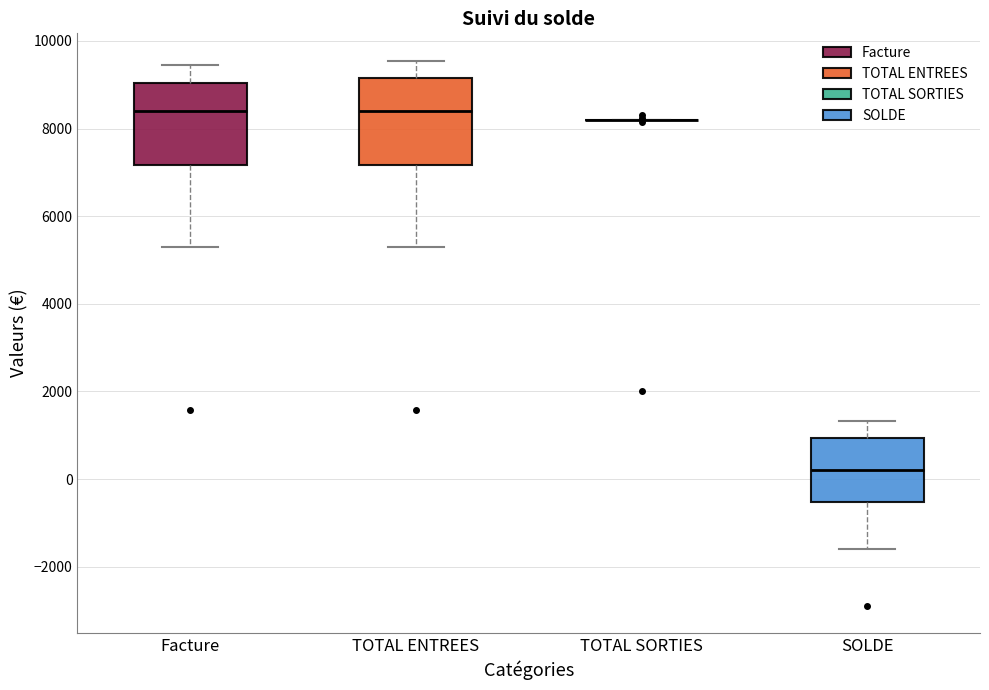

Reading left to right, read every box against the y-axis: the position of its median line, the range the box covers, and the ends of its whiskers. The values are not printed on the chart, so give them approximately, as read against the axis.

Facture: median 8400, box 7200 to 9000, whiskers 5400 to 9400
TOTAL ENTREES: median 8400, box 7200 to 9200, whiskers 5400 to 9600
TOTAL SORTIES: box collapsed to a line at 8200, whiskers 8200 to 8200
SOLDE: median 200, box -600 to 1000, whiskers -1600 to 1400